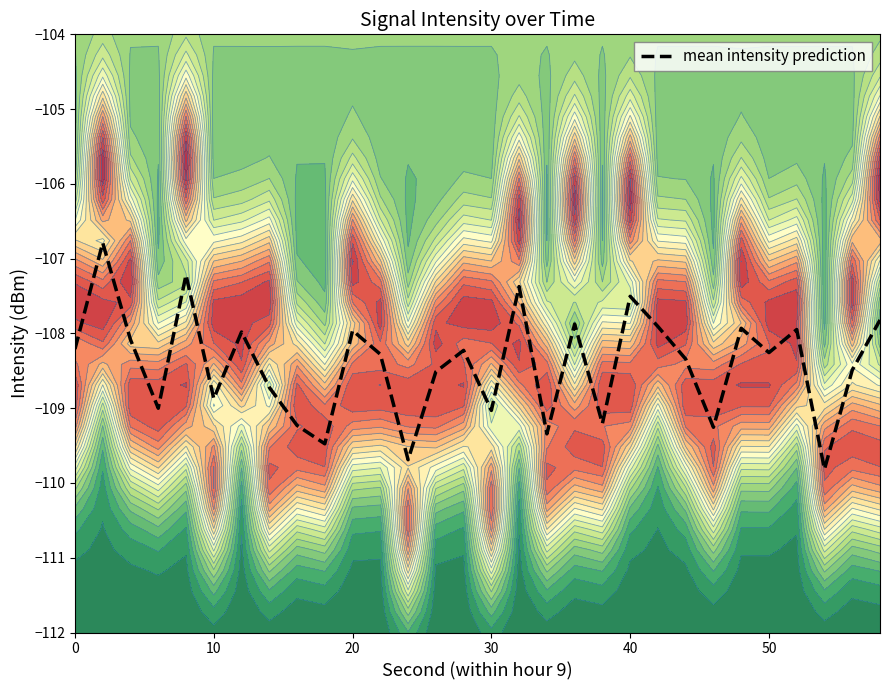

Reading left to right, list all the values displayed in this chart.

-108.2	-106.8	-108.1	-109.0	-107.2	-108.9	-108.0	-108.7	-109.2	-109.5	-108.0	-108.3	-109.7	-108.5	-108.2	-109.0	-107.4	-109.3	-107.9	-109.2	-107.5	-107.9	-108.3	-109.3	-107.9	-108.3	-107.9	-109.8	-108.5	-107.8